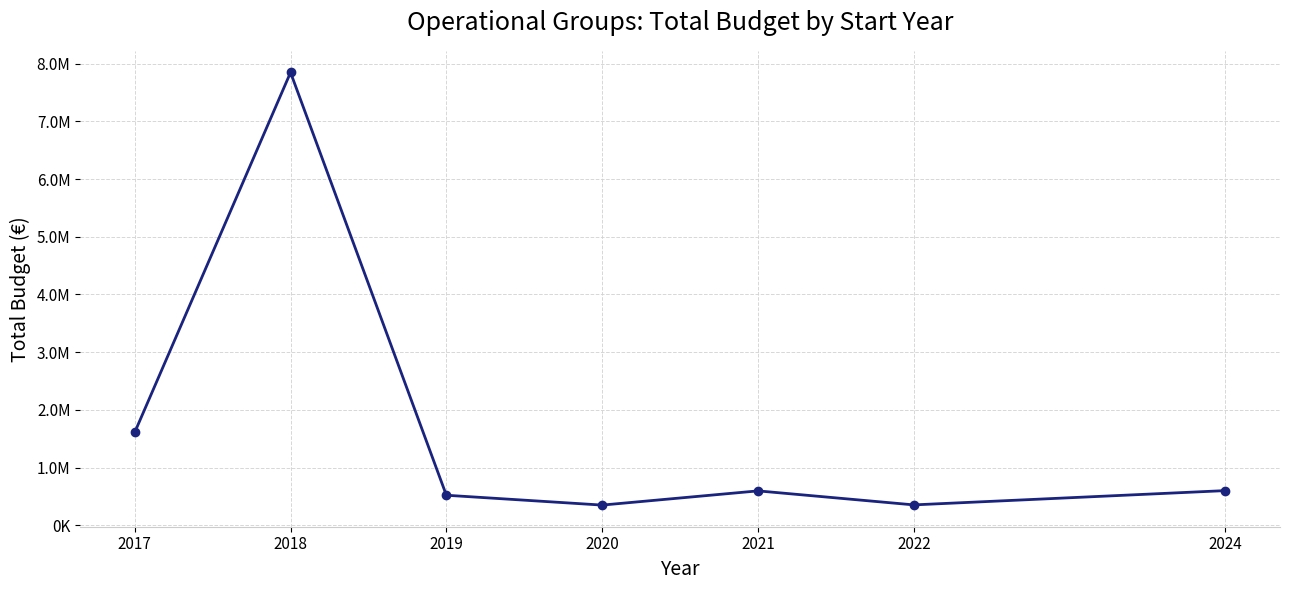

Rank the categories by value from highest to lowest.

2018, 2017, 2024, 2021, 2019, 2022, 2020